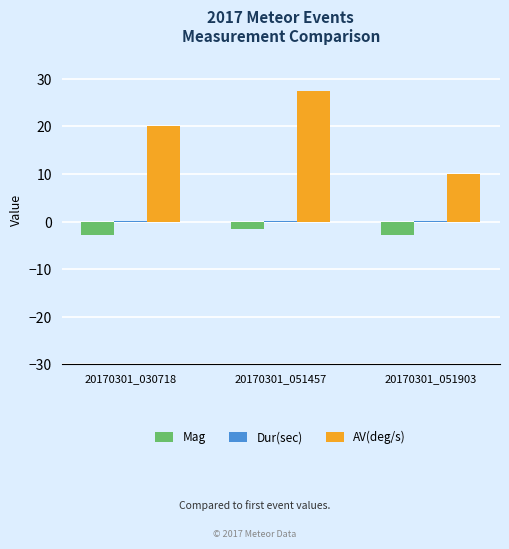

At which label is AV(deg/s) closest to 18?

20170301_030718